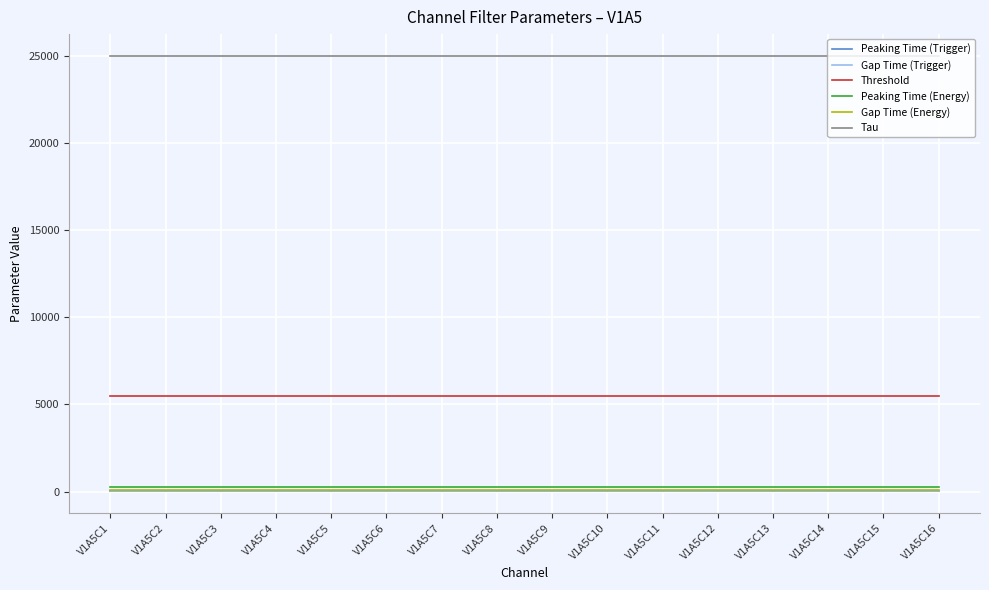

Is it true that Threshold equals 5500 at V1A5C10?

True